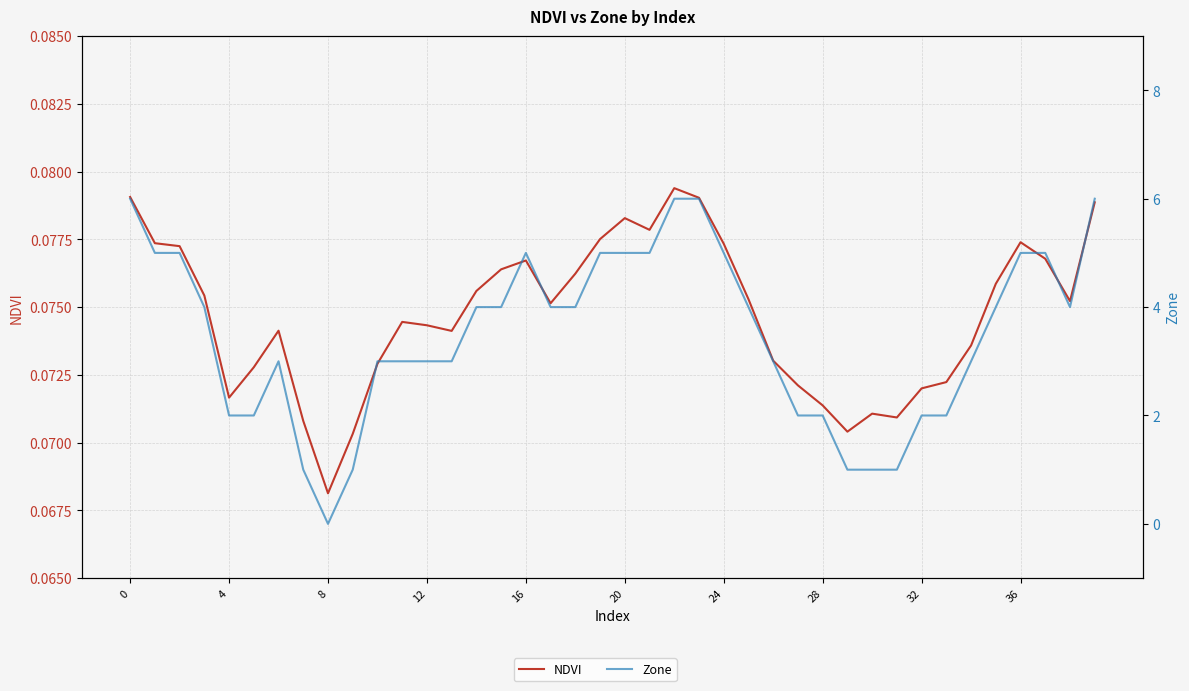

Which series ends up on top after the final intersection of Zone and NDVI?

Zone